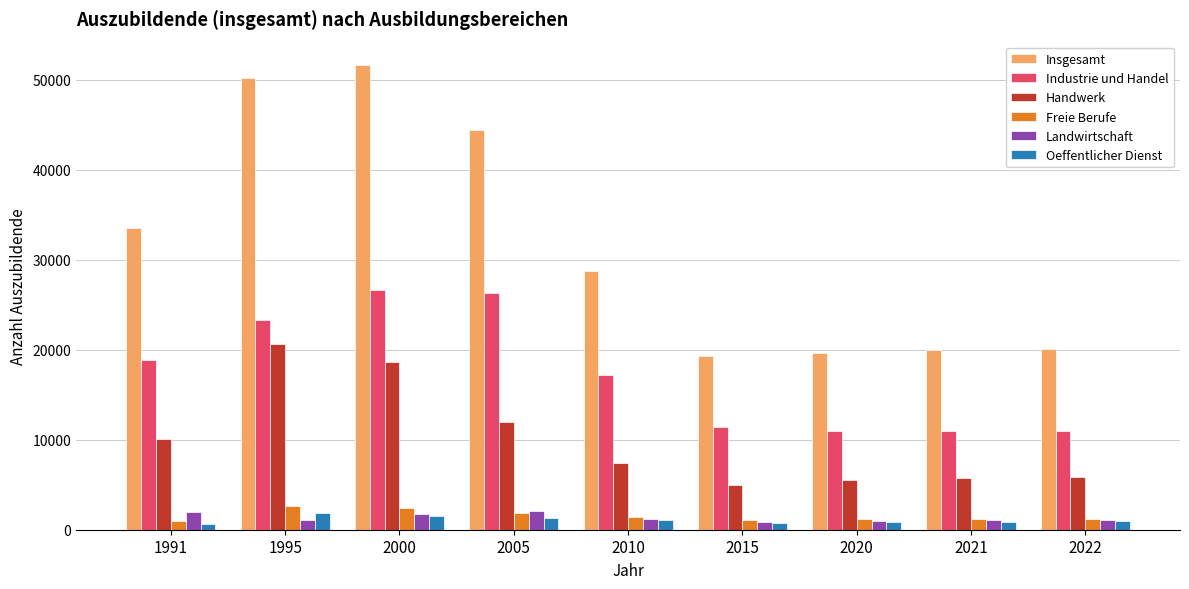

What is the difference between the maximum and minimum values in the Oeffentlicher Dienst series?

1203